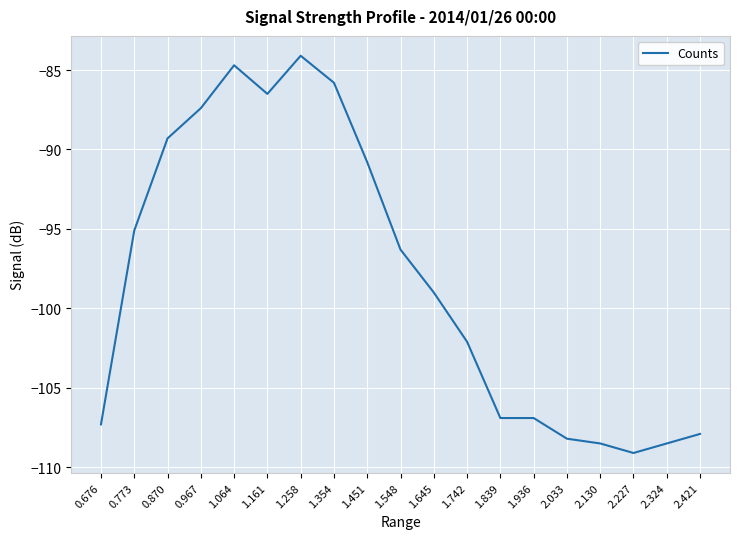

Which category has the lowest value across all series?

2.227